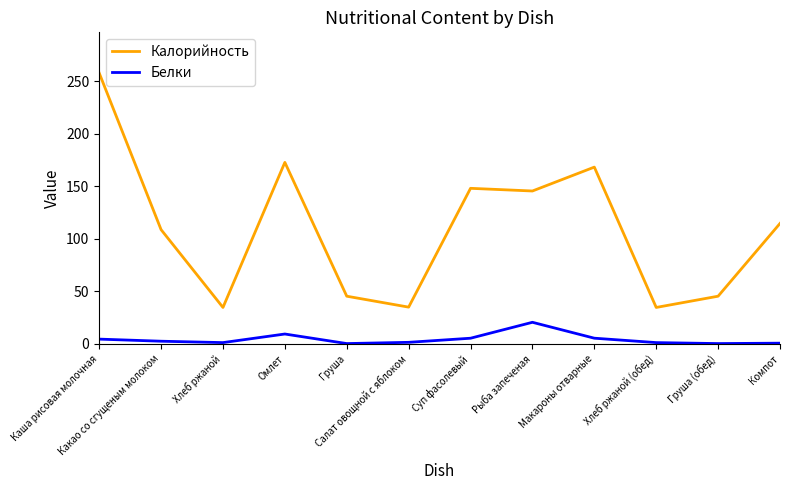

Is the value of Калорийность at Груша greater than the value of Белки at Груша?

Yes